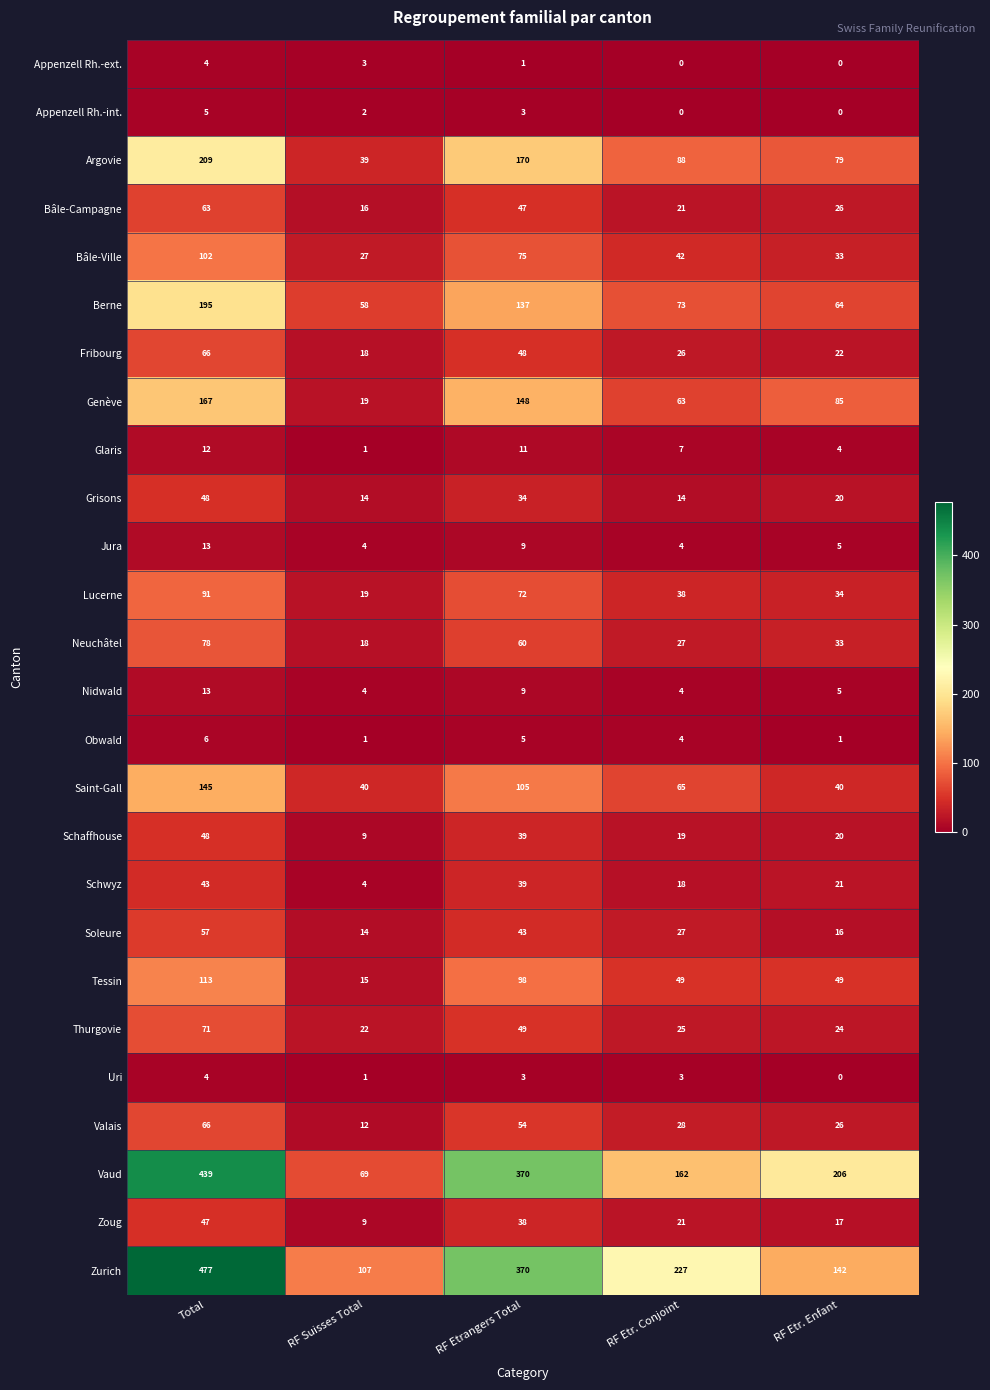

At which label does Thurgovie reach its minimum?

RF Suisses Total